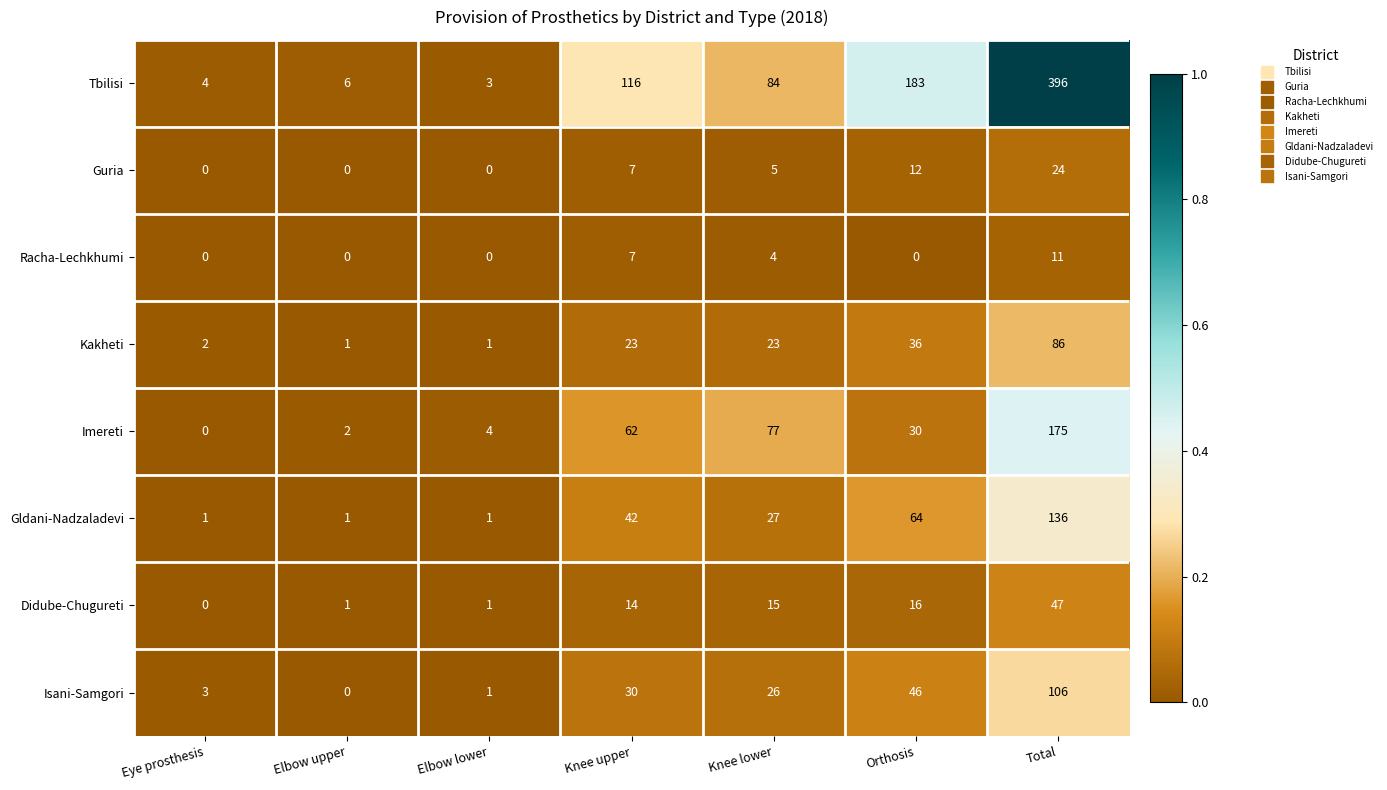

The Gldani-Nadzaladevi series shows 42 at Knee upper. True or false?

True